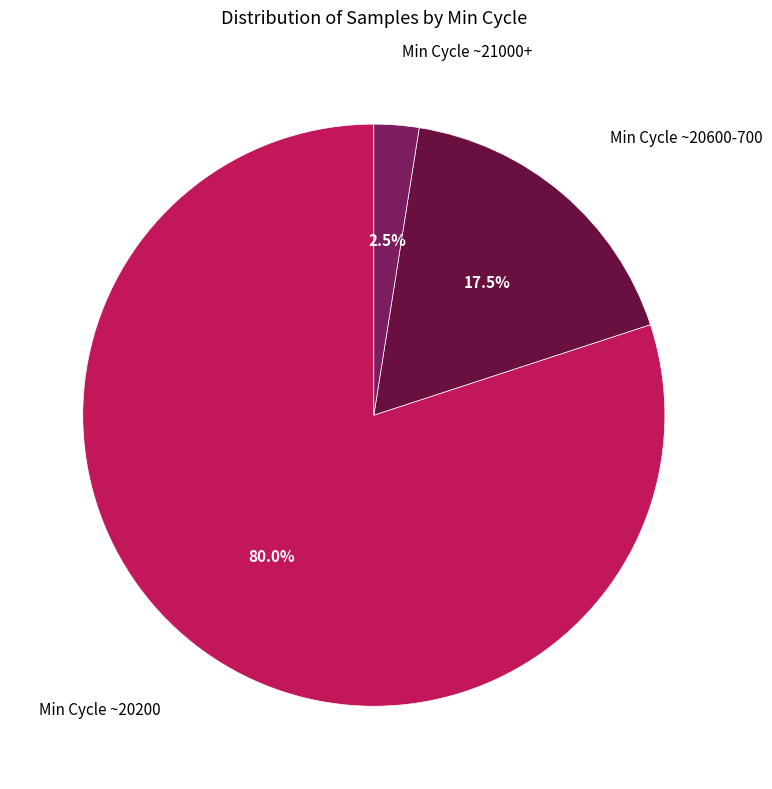

What is the ratio of the value at Min Cycle ~20600-700 to the value at Min Cycle ~21000+?

7.0